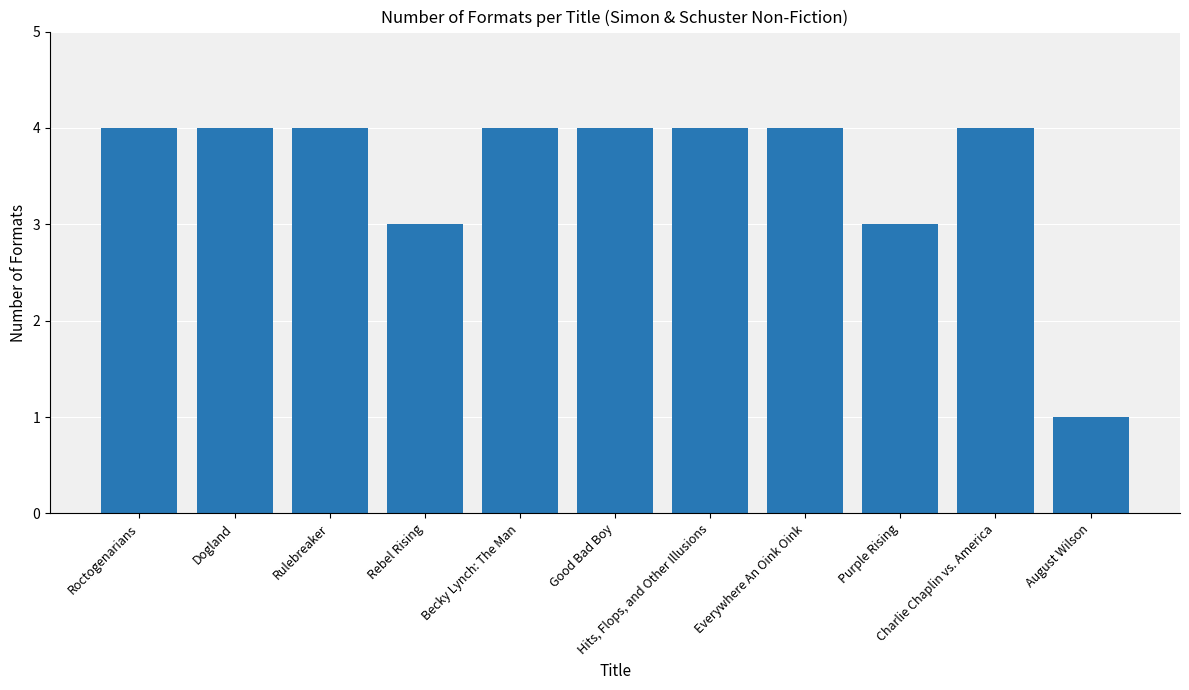

Reading left to right, extract all data points from this chart.

Roctogenarians=4	Dogland=4	Rulebreaker=4	Rebel Rising=3	Becky Lynch: The Man=4	Good Bad Boy=4	Hits, Flops, and Other Illusions=4	Everywhere An Oink Oink=4	Purple Rising=3	Charlie Chaplin vs. America=4	August Wilson=1